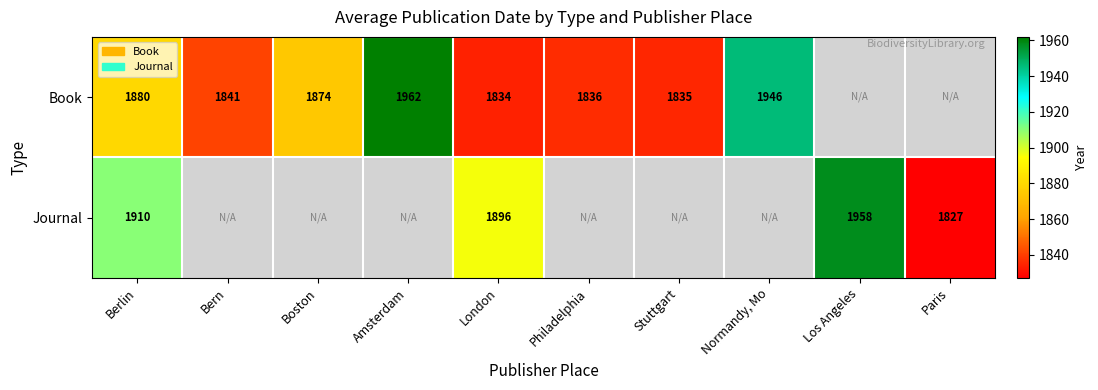

Which series changed the most between Berlin and London?

Book